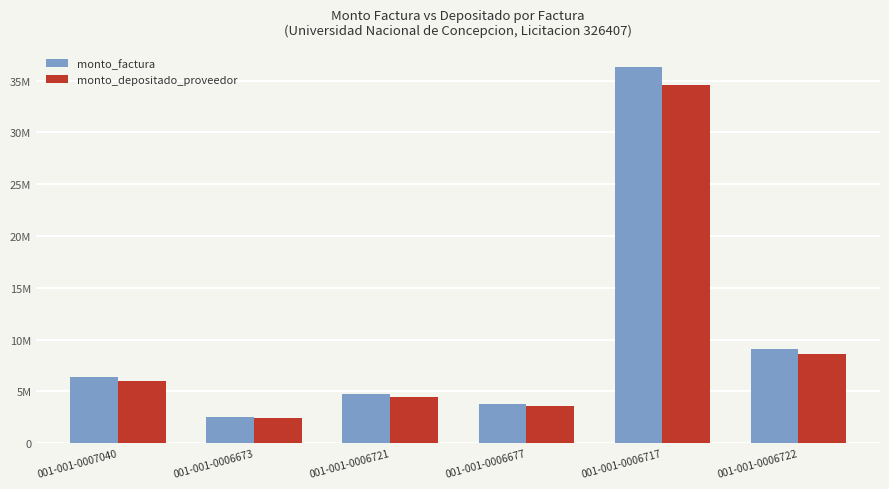

What is the label of the 1st bar from the right?

001-001-0006722